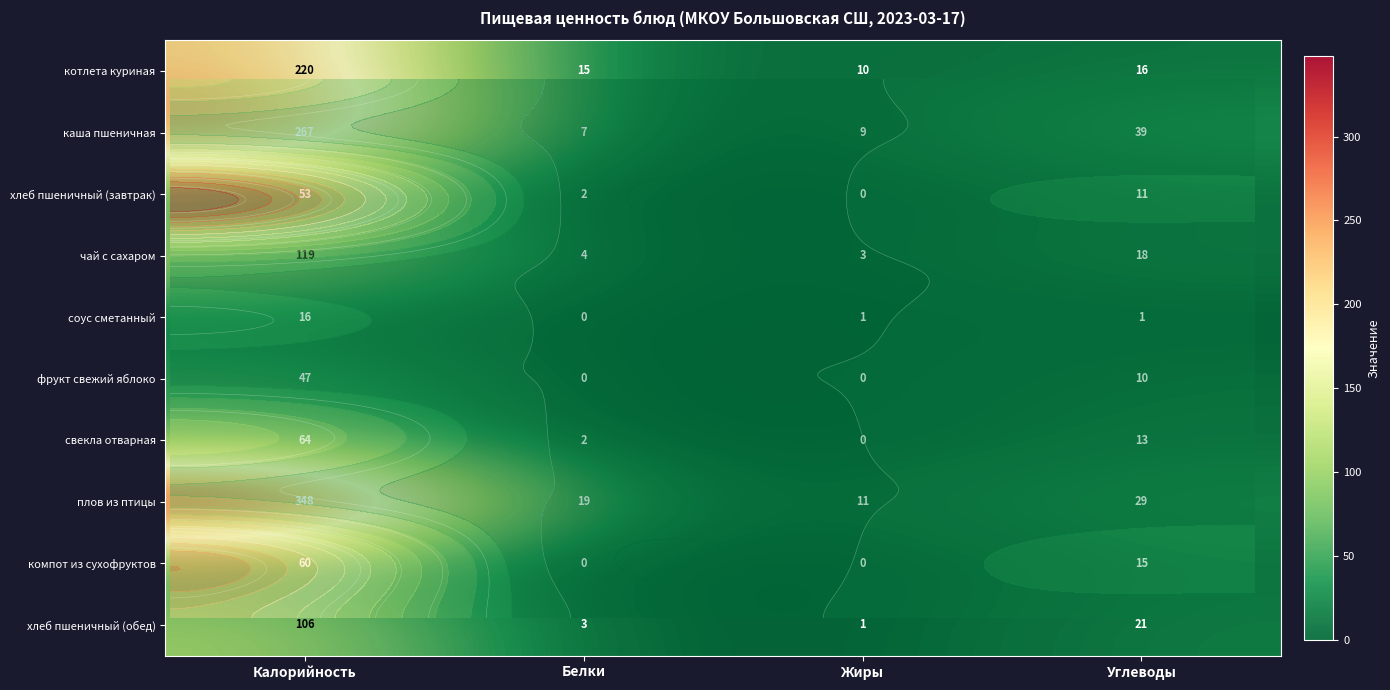

Is it true that котлета куриная equals 4 at Белки?

False